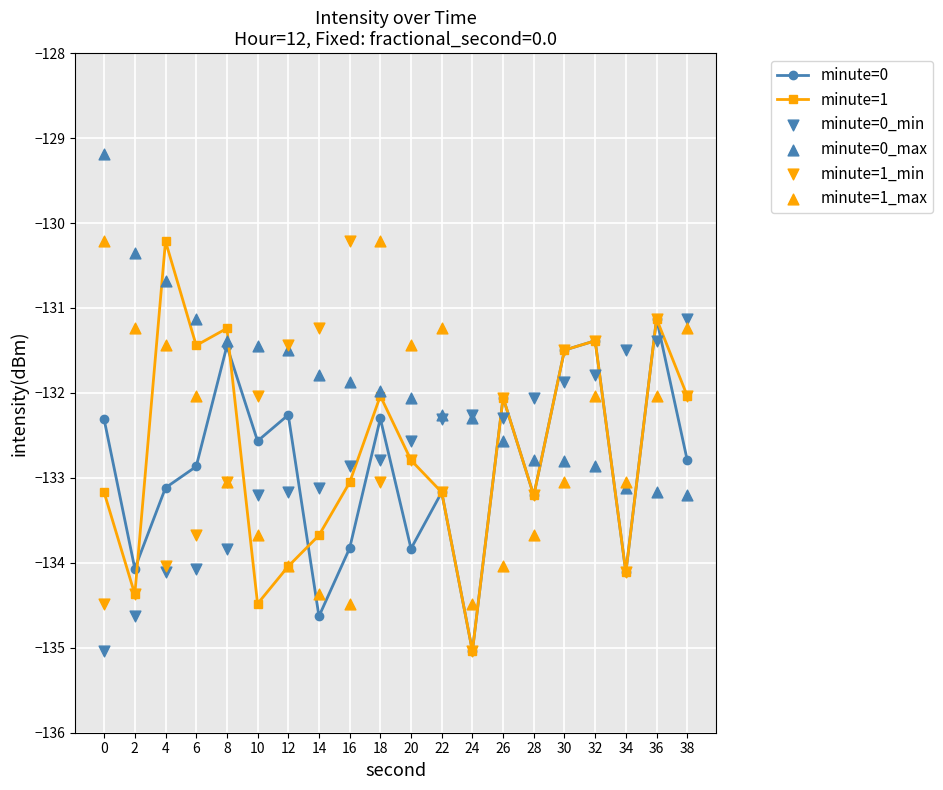

Is the value of minute=0_min at 38 greater than the value of minute=1_max at 16?

Yes